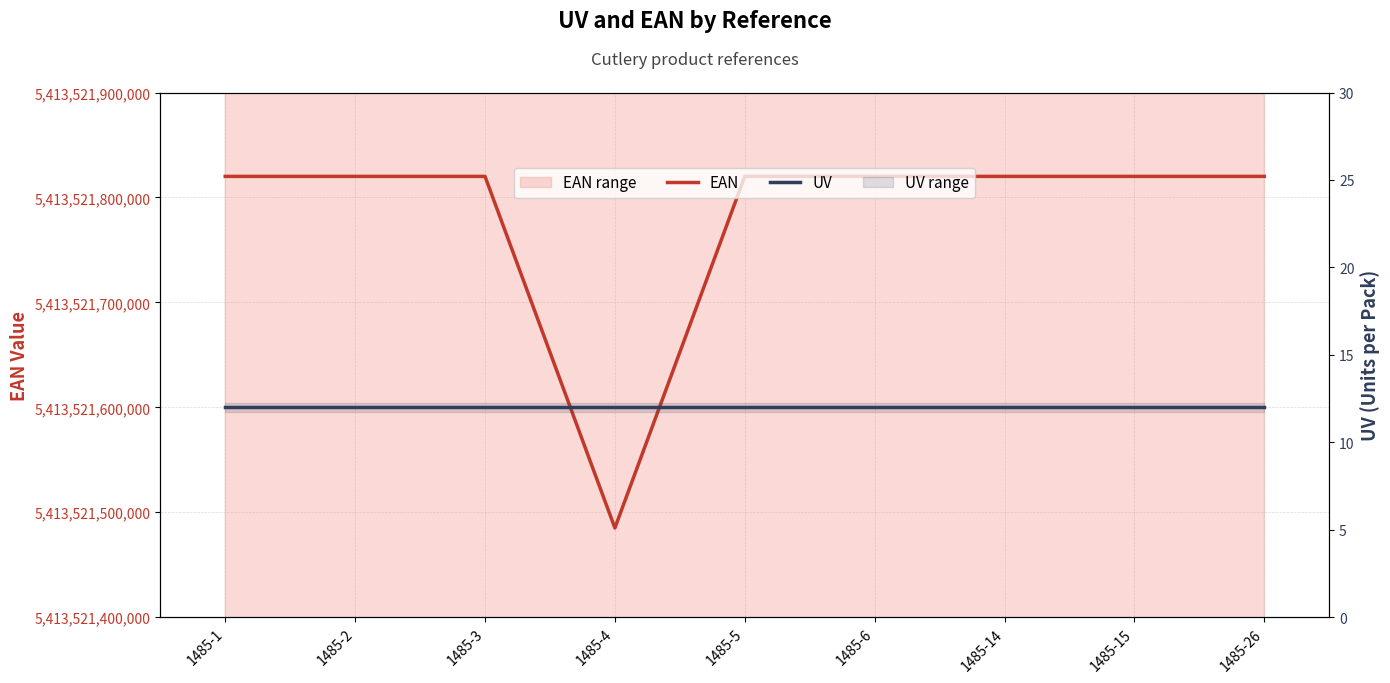

Which has a higher value, 1485-1 or 1485-6?

1485-1